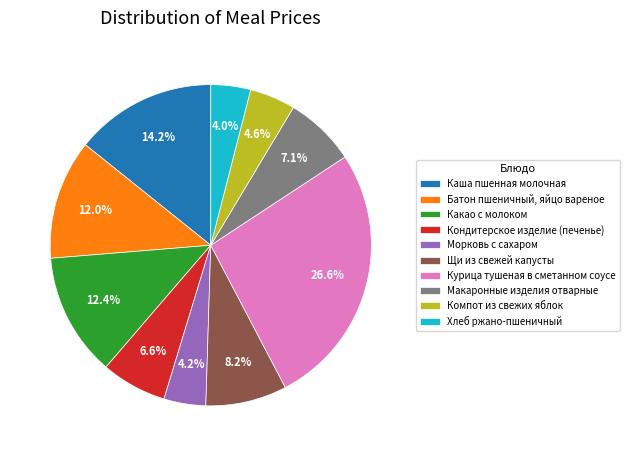

Approximately how many times larger is the value at Какао с молоком compared to Каша пшенная молочная?

0.9